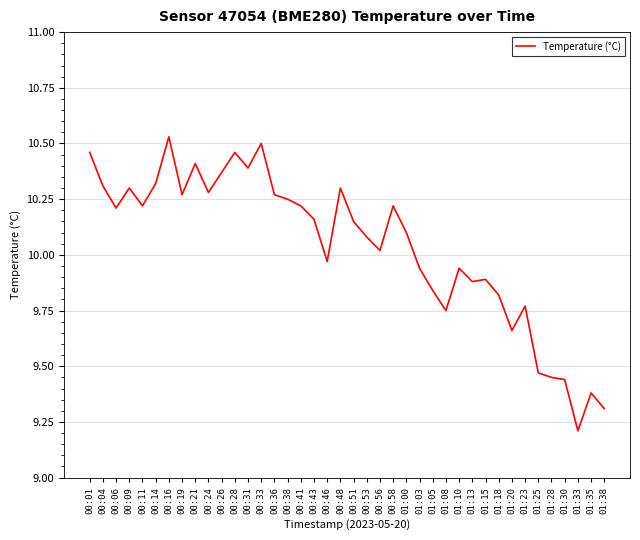

Where does the data first go above 10?

00:01